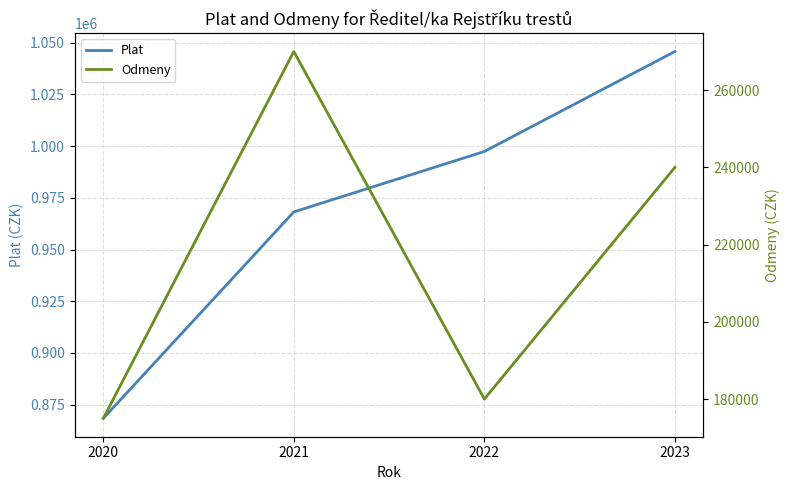

What is the spread (max minus min) of values at 2022?

817372